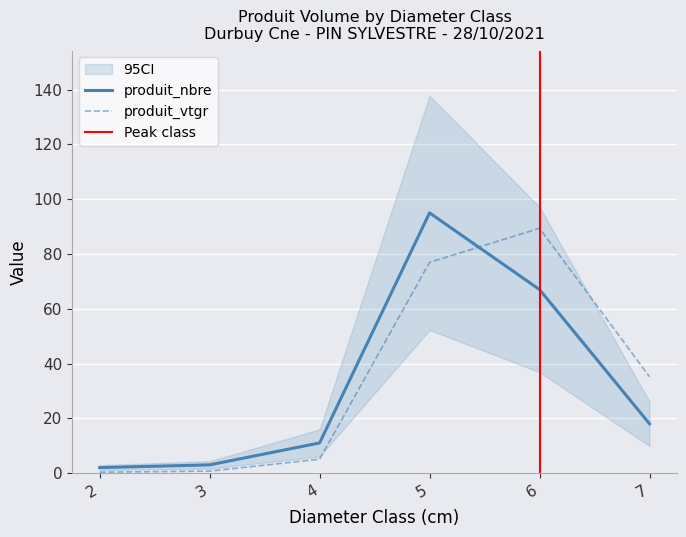

Which series ends up on top after the final intersection of produit_nbre and produit_vtgr?

produit_vtgr